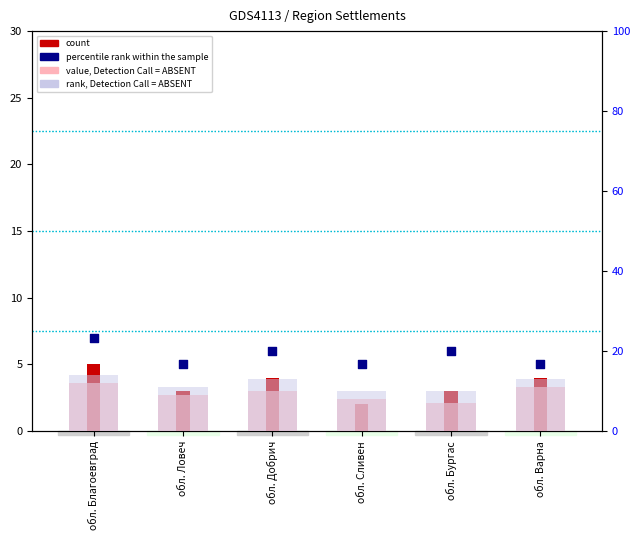

Is the value of percentile rank within the sample at обл. Благоевград greater than the value of count at обл. Бургас?

Yes